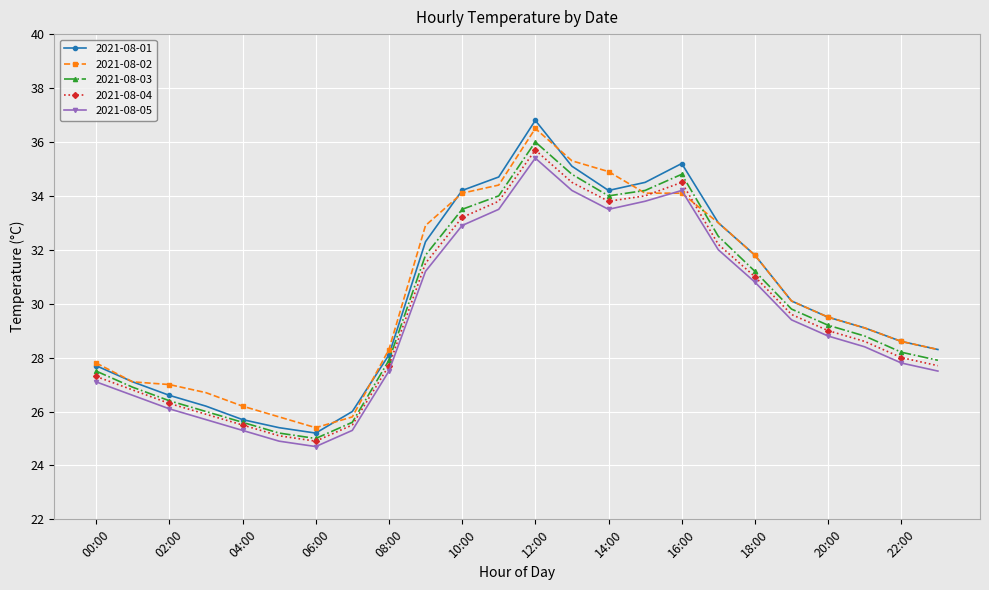

What is the difference between the maximum and second lowest values in the 2021-08-02 series?

10.7